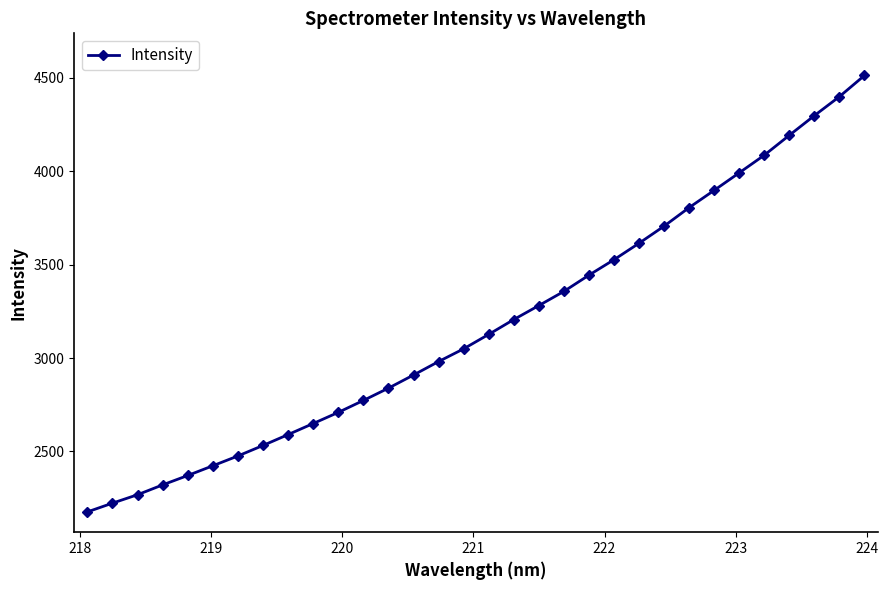

What is the value of the 22nd point from the left?

3526.6